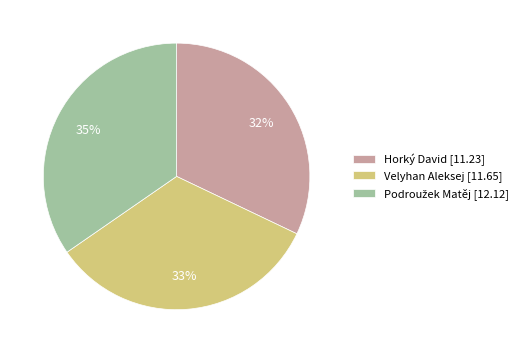

Is there a majority slice in this chart?

No